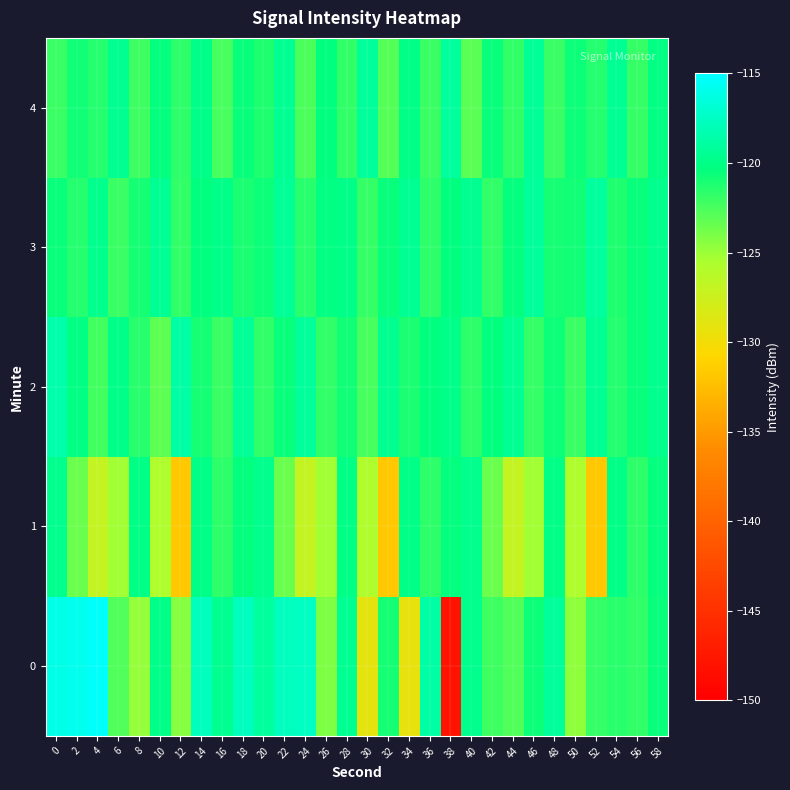

What is the difference between the highest and lowest values at 34?

9.9